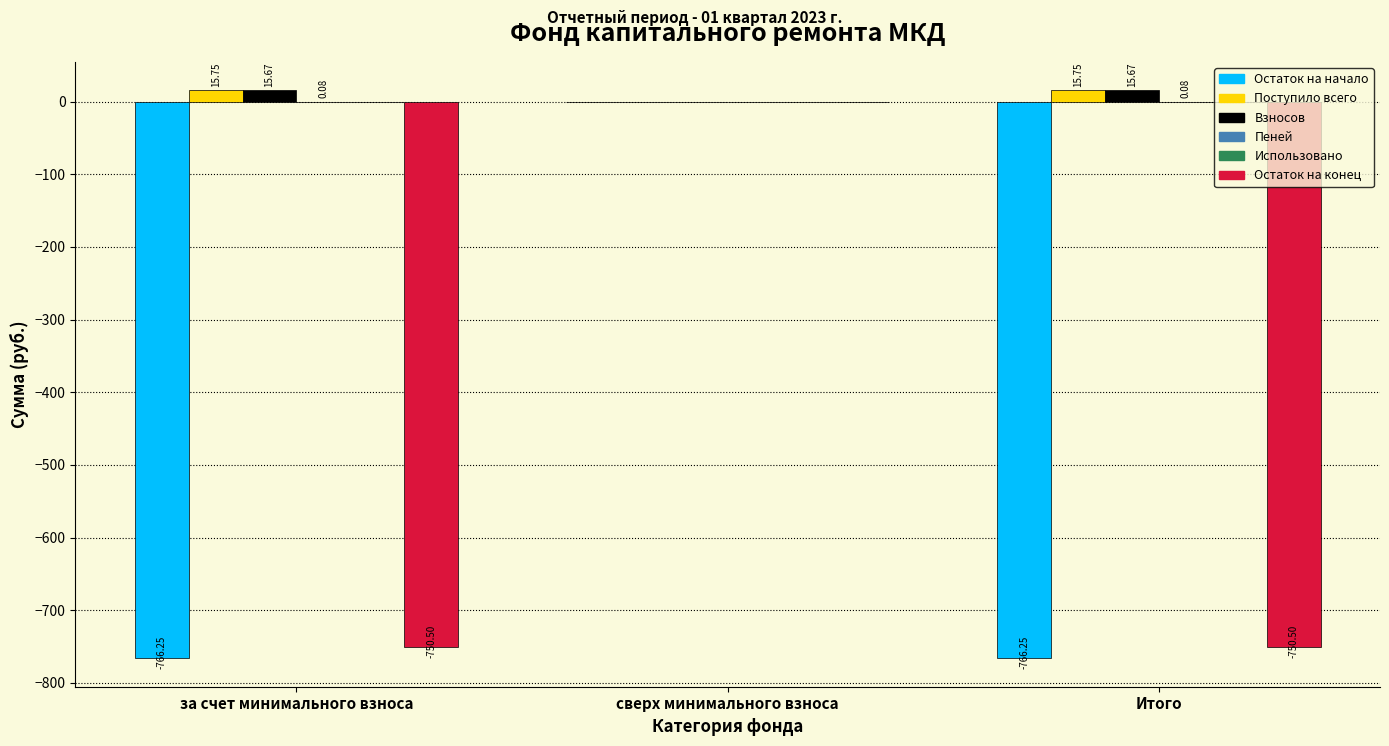

Between за счет минимального взноса and сверх минимального взноса, which series saw the biggest shift?

Остаток на начало